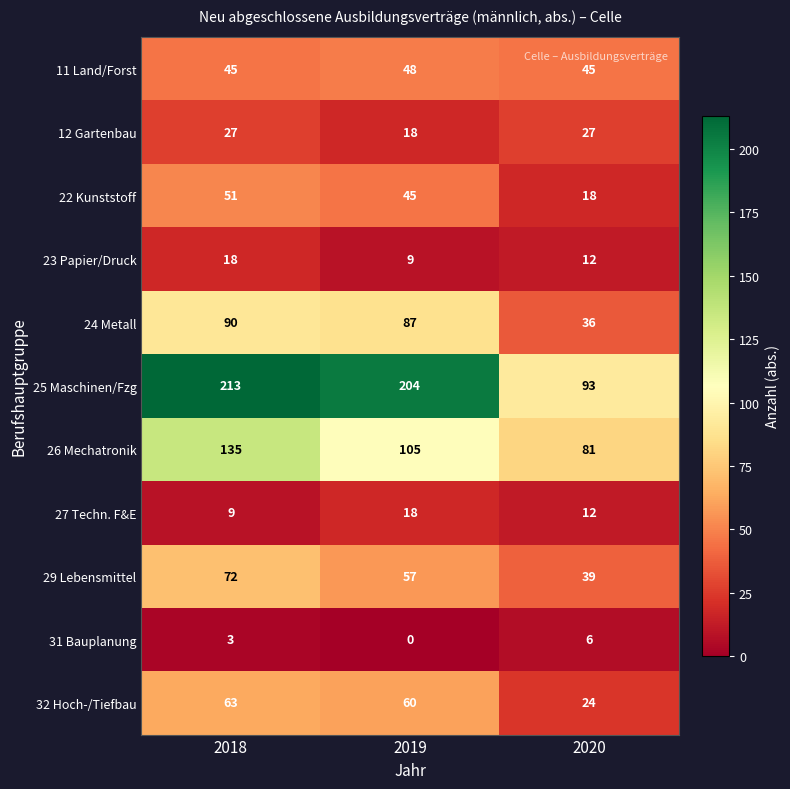

What is the sum of the 11 Land/Forst values at 2019 and 2018?

93